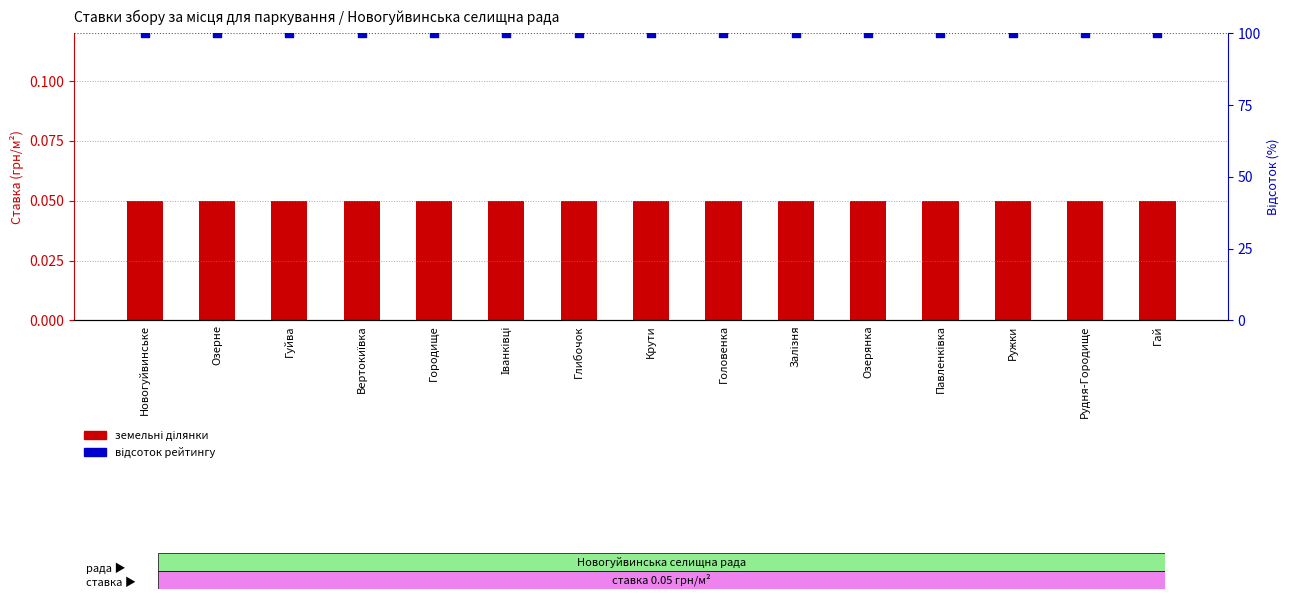

Which series has the largest total across all categories?

відсоток рейтингу